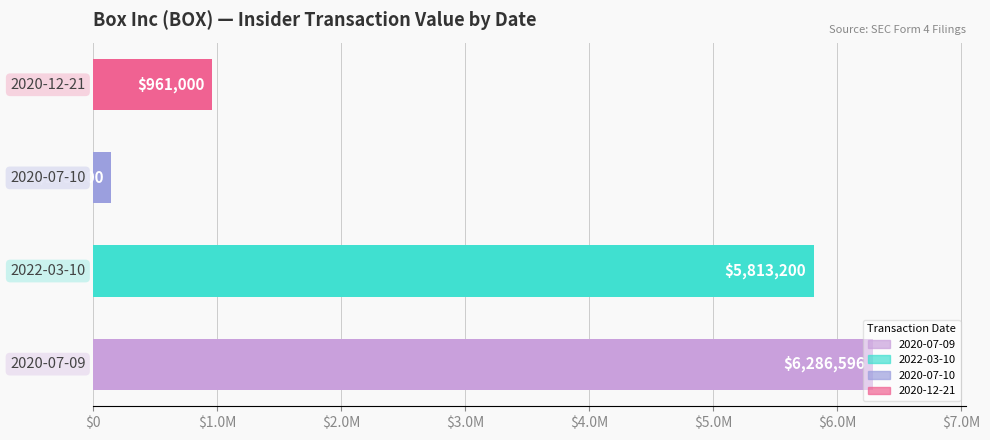

Does the chart contain any negative values?

No